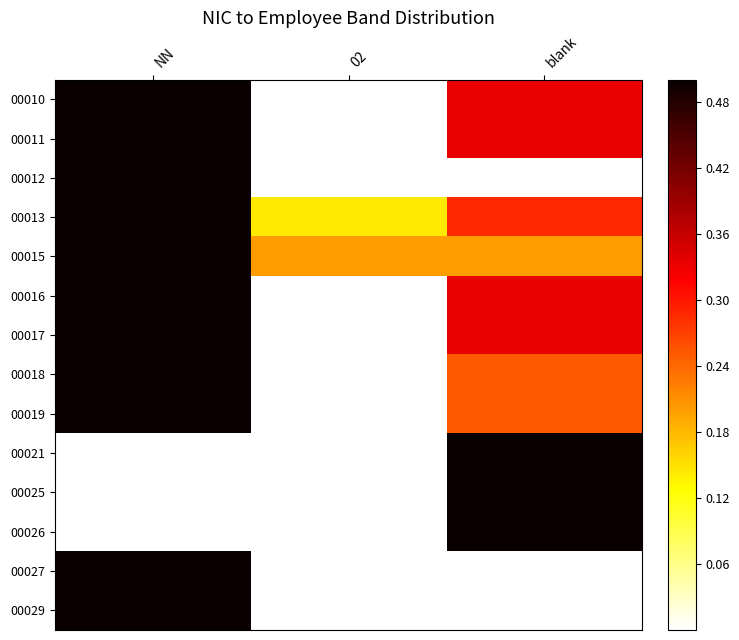

Which has a higher value, 02 or blank?

blank